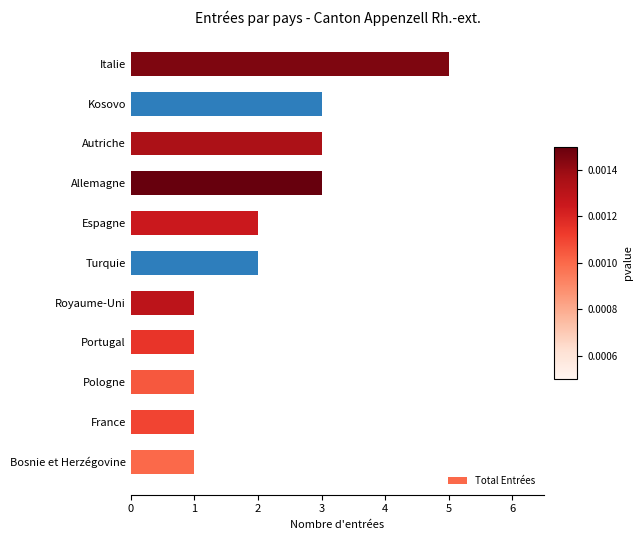

What is the change in value from Royaume-Uni to Kosovo?

+2